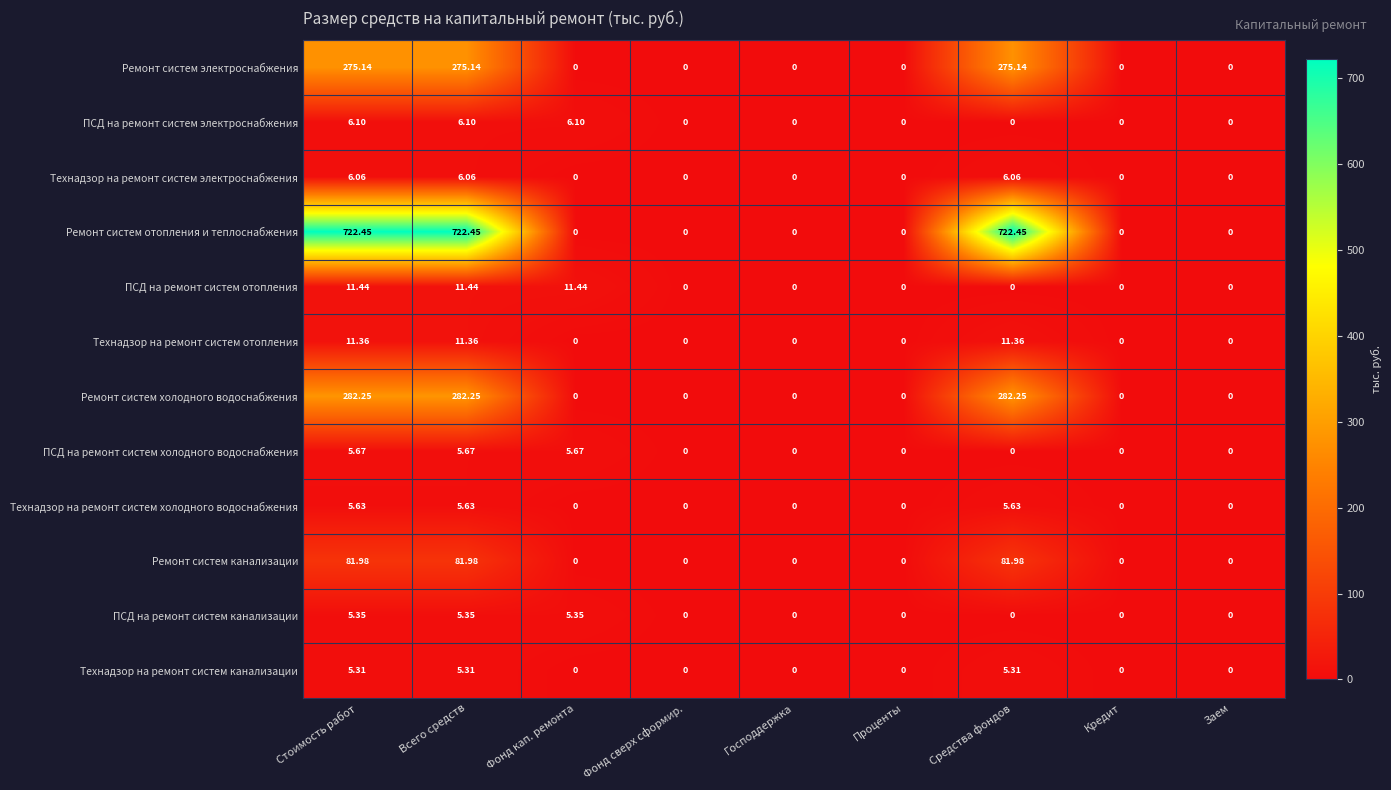

Rank the series by their maximum value, from highest to lowest.

Ремонт систем отопления и теплоснабжения, Ремонт систем холодного водоснабжения, Ремонт систем электроснабжения, Ремонт систем канализации, ПСД на ремонт систем отопления, Технадзор на ремонт систем отопления, ПСД на ремонт систем электроснабжения, Технадзор на ремонт систем электроснабжения, ПСД на ремонт систем холодного водоснабжения, Технадзор на ремонт систем холодного водоснабжения, ПСД на ремонт систем канализации, Технадзор на ремонт систем канализации